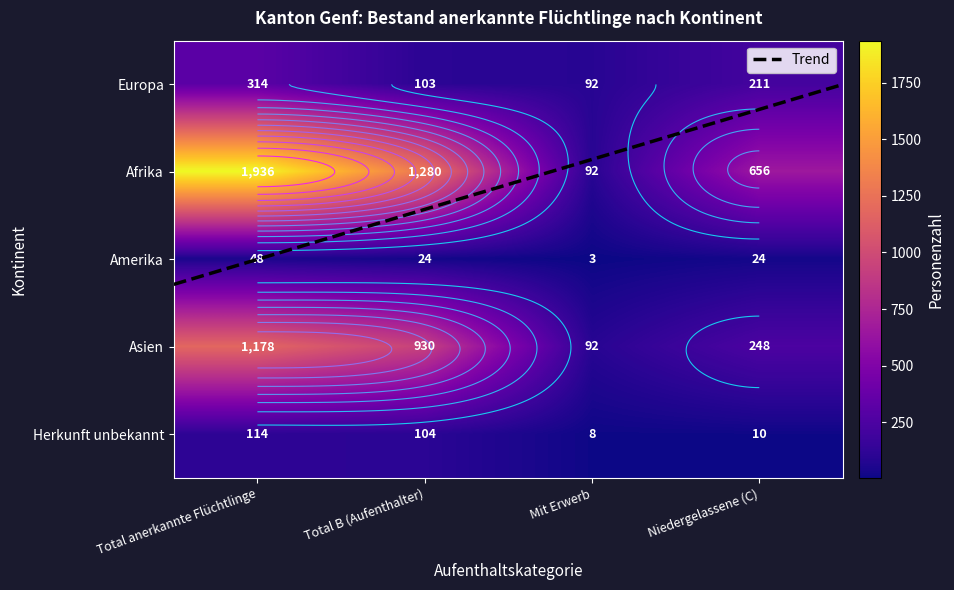

Count the Asien values in the range 248 to 1178.

3